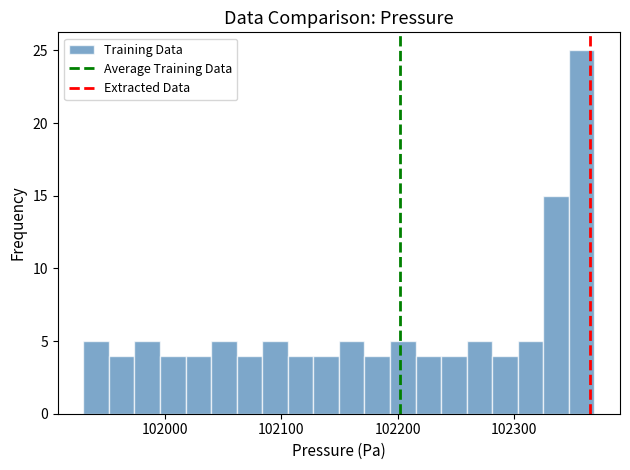

Read against the x-axis, roughly where is the centre of the tallest bar?

102360